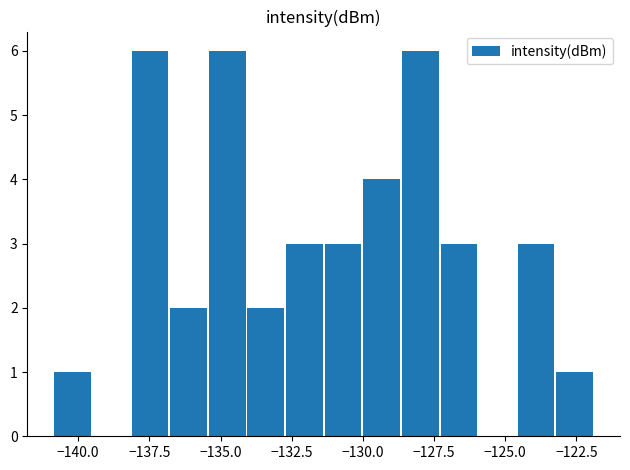

What is the maximum value shown in the chart?

6